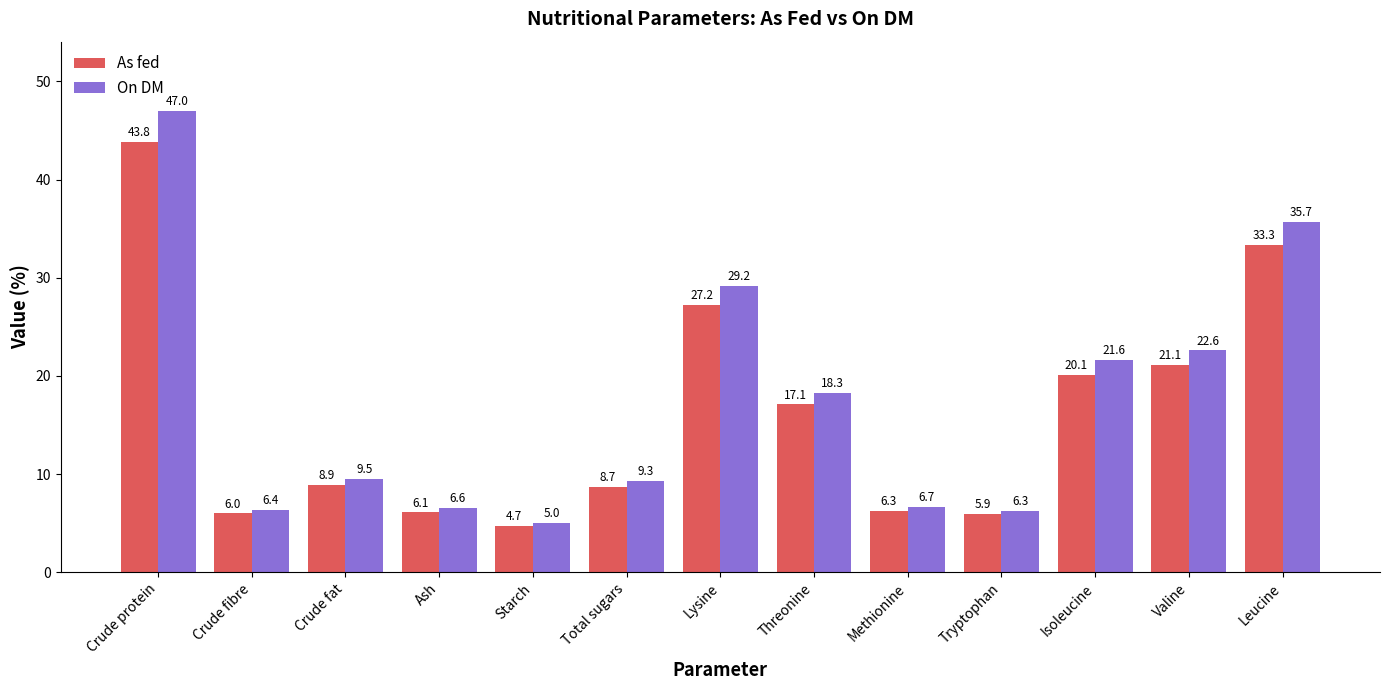

The value of As fed at Starch is 6.7. True or false?

False